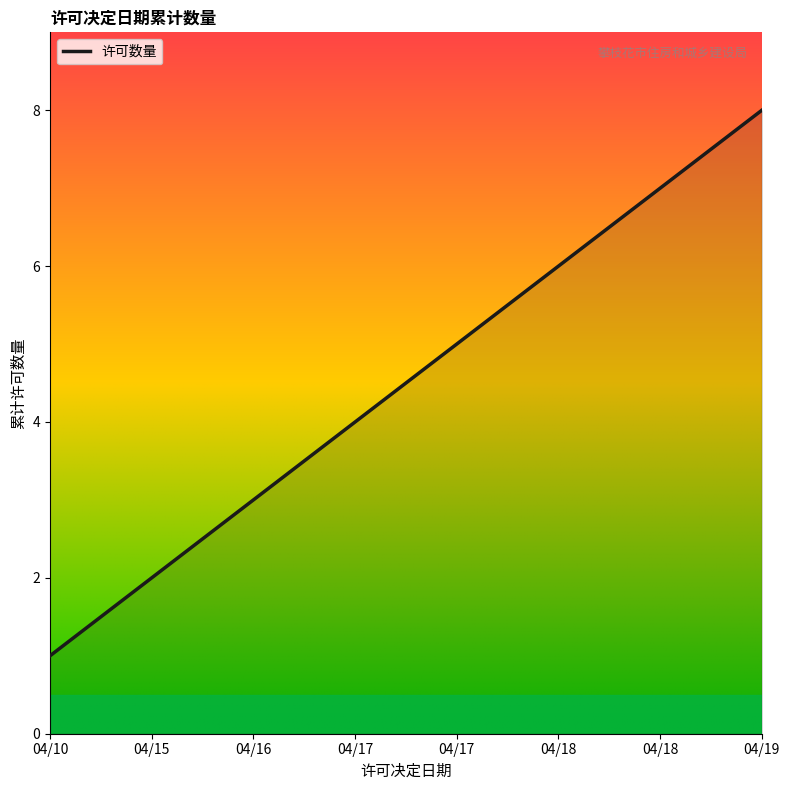

At which label is the value closest to 4?

04/17